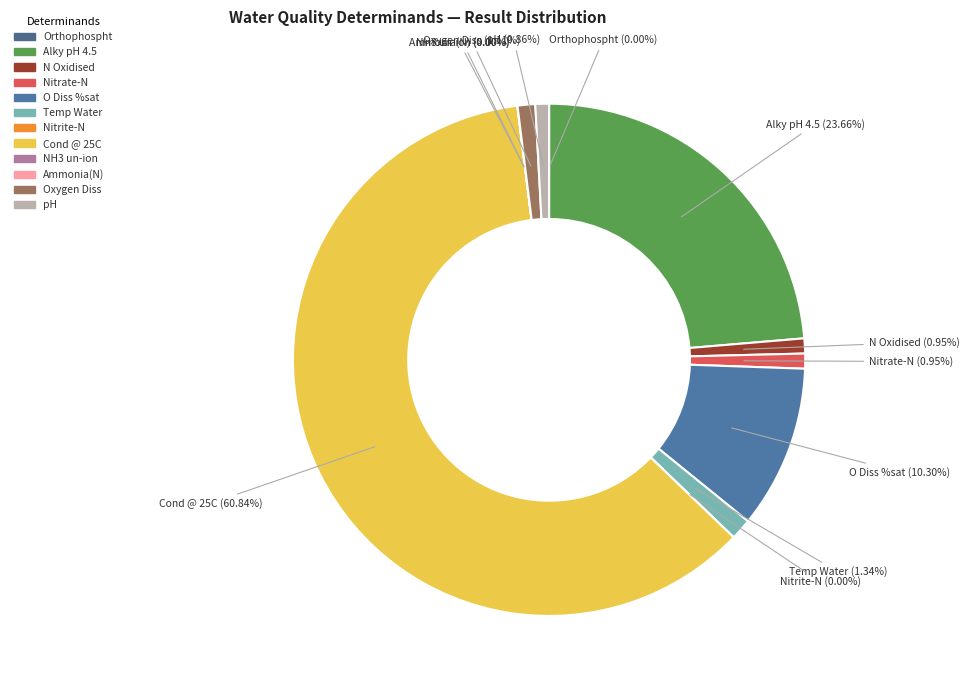

Is the sum of N Oxidised and Nitrate-N greater than half?

No